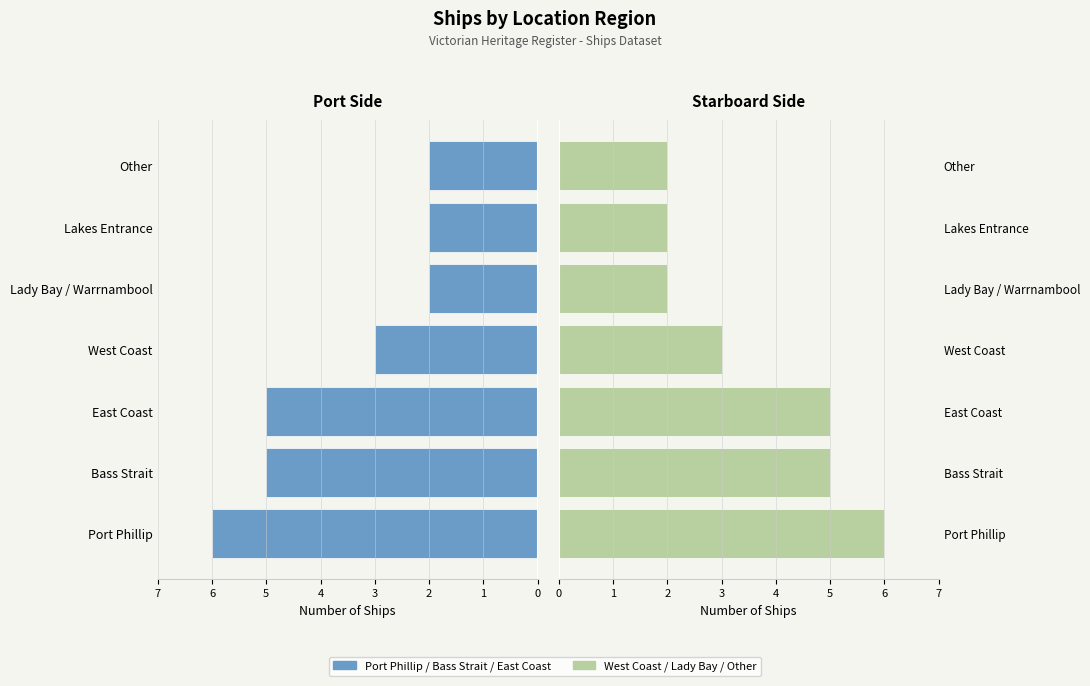

The Count (Right) series shows 3 at Lady Bay / Warrnambool. True or false?

False